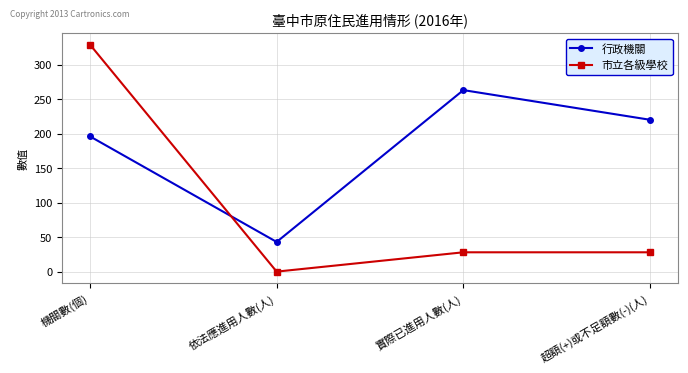

Is the value of 行政機關 at 機關數(個) greater than the value of 市立各級學校 at 機關數(個)?

No